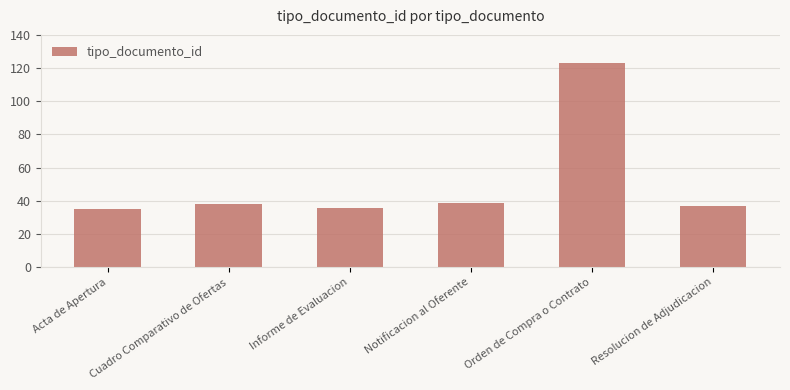

What is the ratio of the value at Informe de Evaluacion to the value at Notificacion al Oferente?

0.9